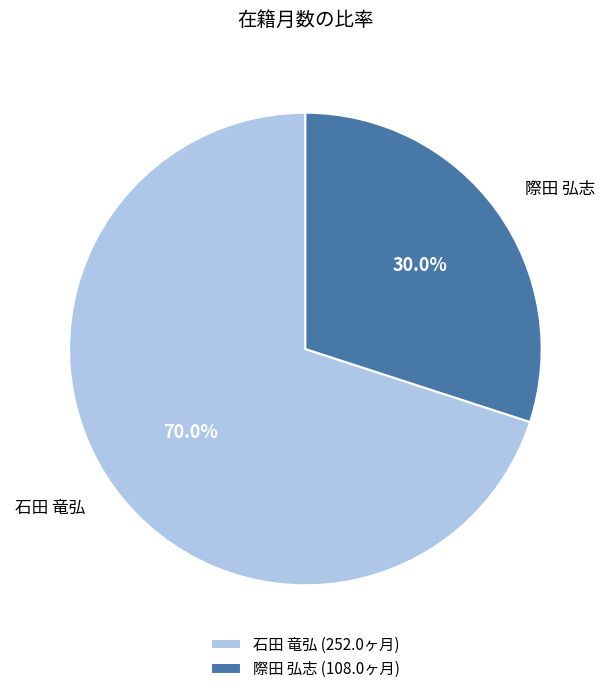

Combined, what portion of the pie is 石田 竜弘 and 際田 弘志?

100.0%